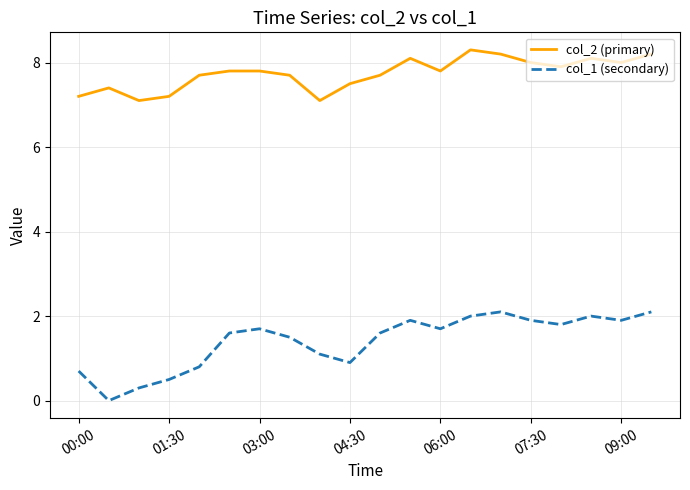

True or false: col_2 (primary) and col_1 (secondary) intersect in this chart.

False